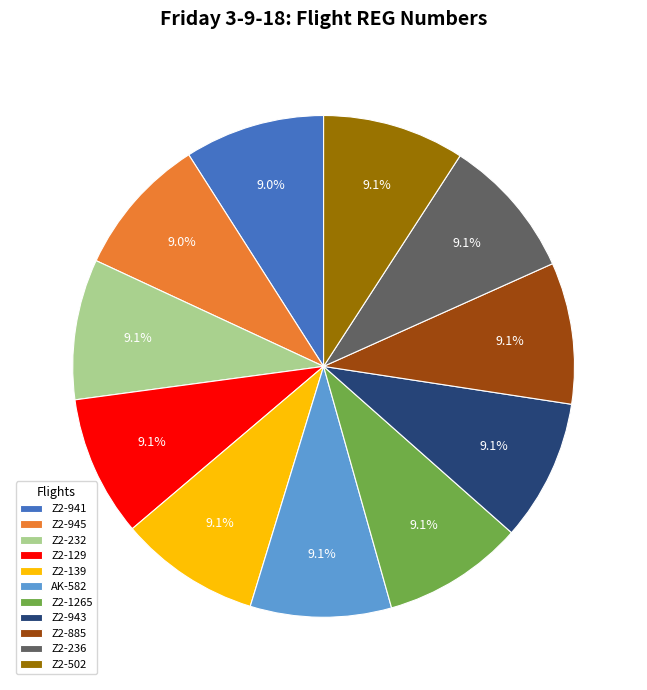

Is there any slice that represents more than half of the pie?

No